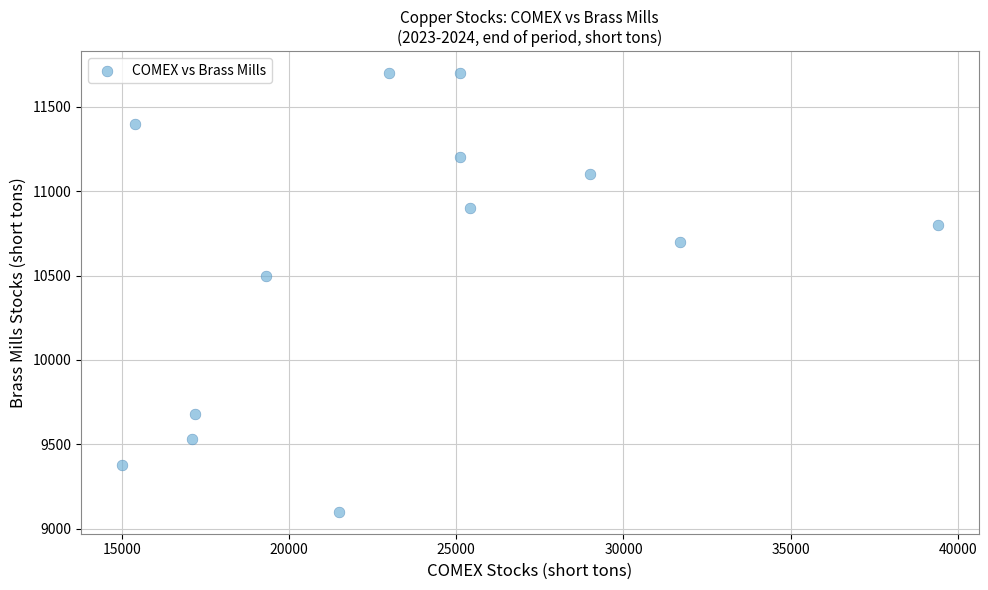

What Y value in the scatter plot is closest to 10400?

10500